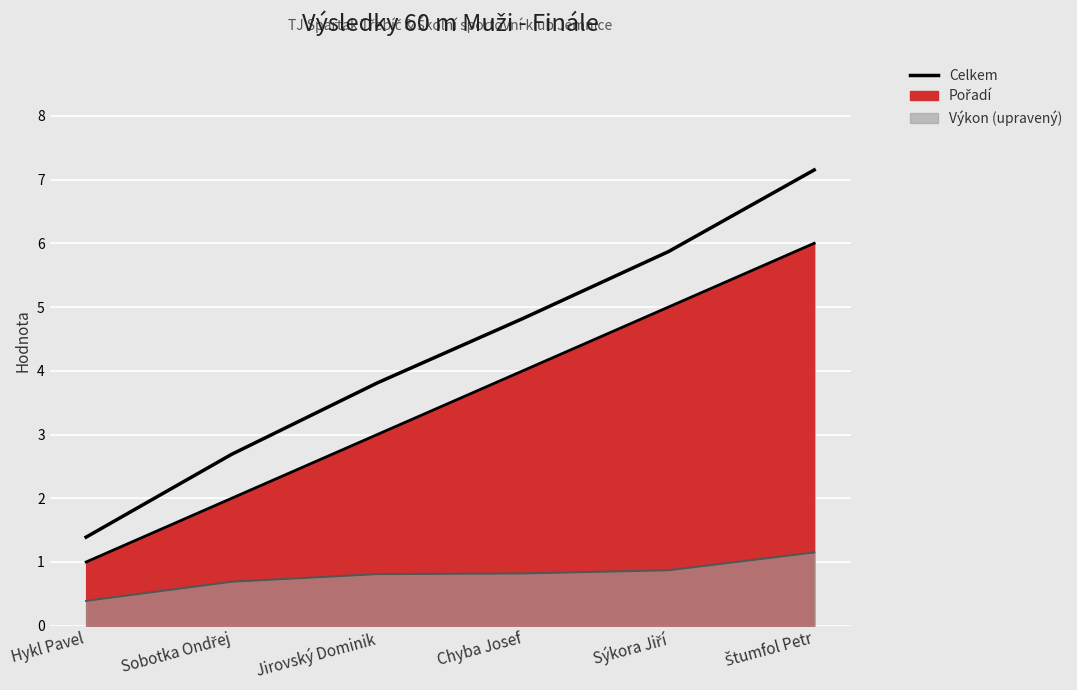

True or false: the data shows 8.6 at Chyba Josef.

False